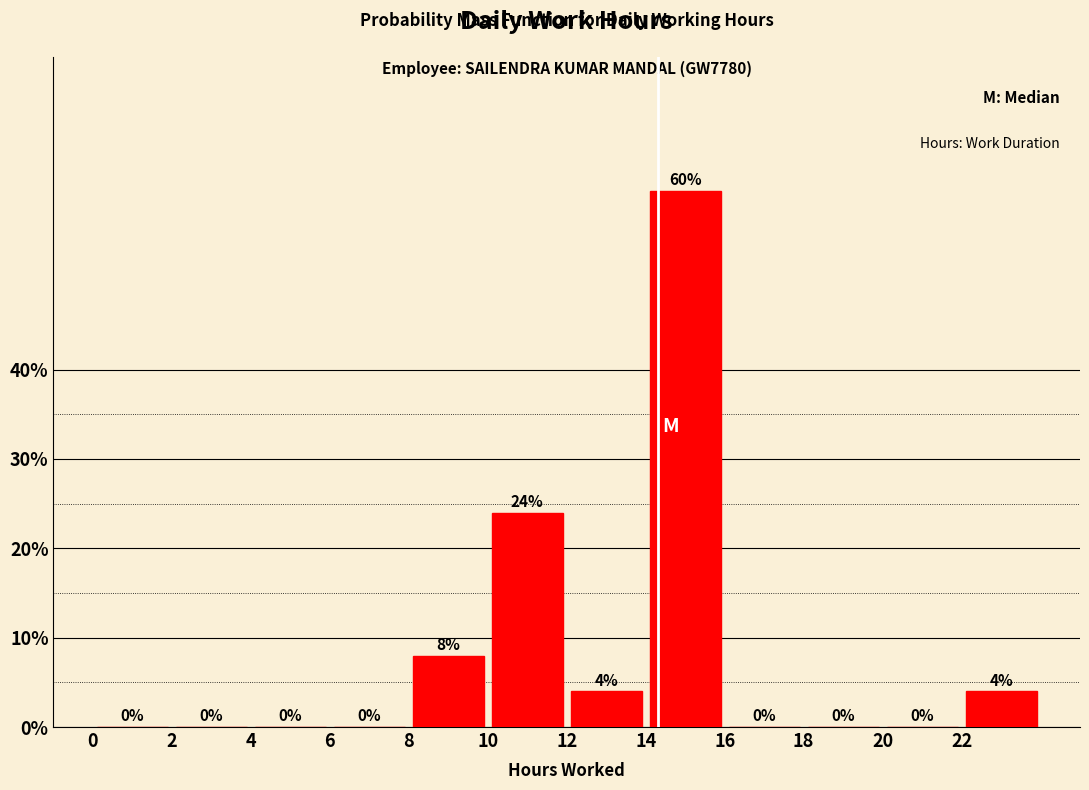

Reading left to right, list every bar in this chart as the range it spans on the x-axis followed by its height.

0 to 2: 0
2 to 4: 0
4 to 6: 0
6 to 8: 0
8 to 10: 8
10 to 12: 24
12 to 14: 4
14 to 16: 60
16 to 18: 0
18 to 20: 0
20 to 22: 0
22 to 24: 4